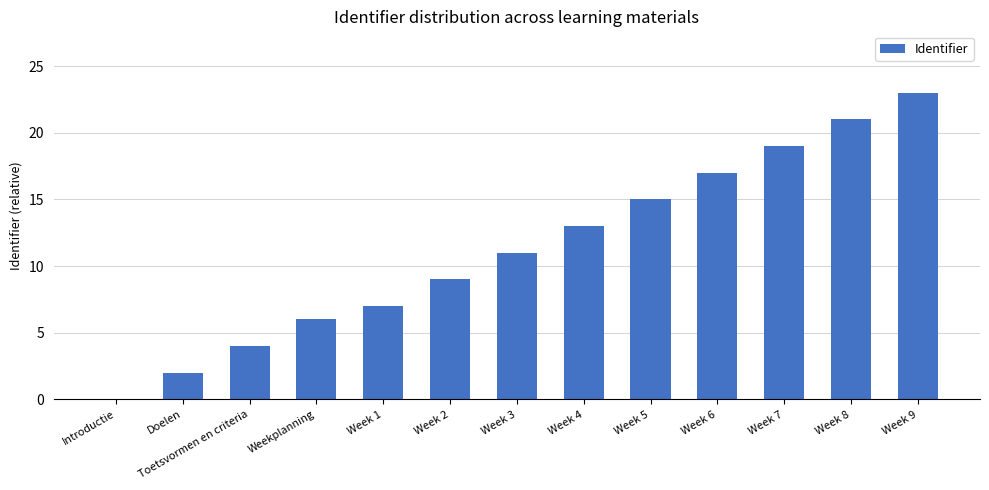

What is the sum of the values at Week 8 and Week 5?

36